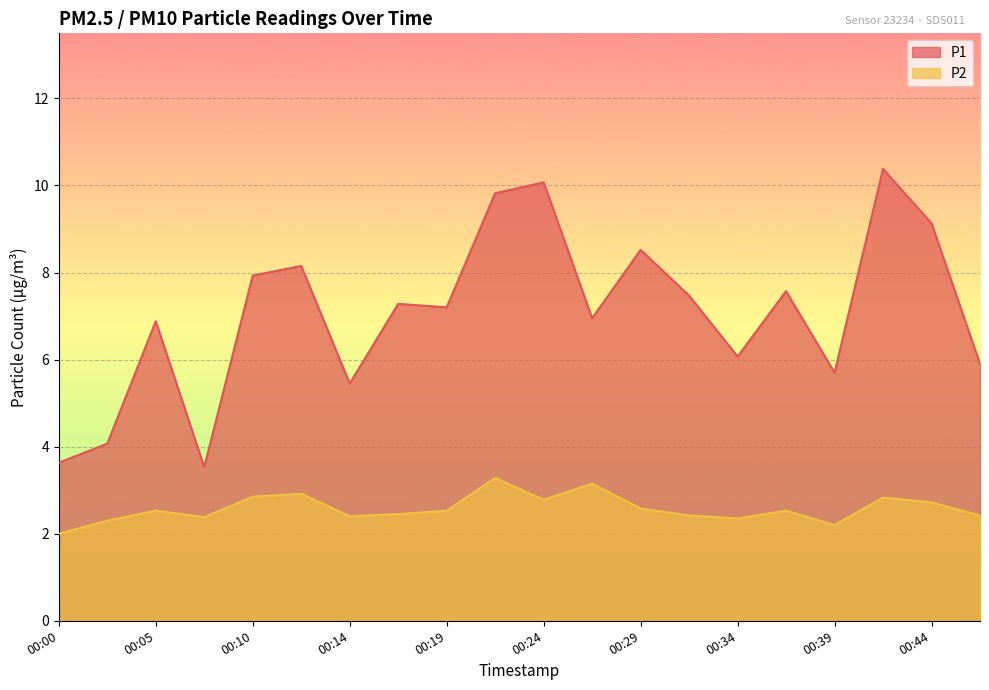

True or false: P1 has a value of 6.9 at 00:05.

True